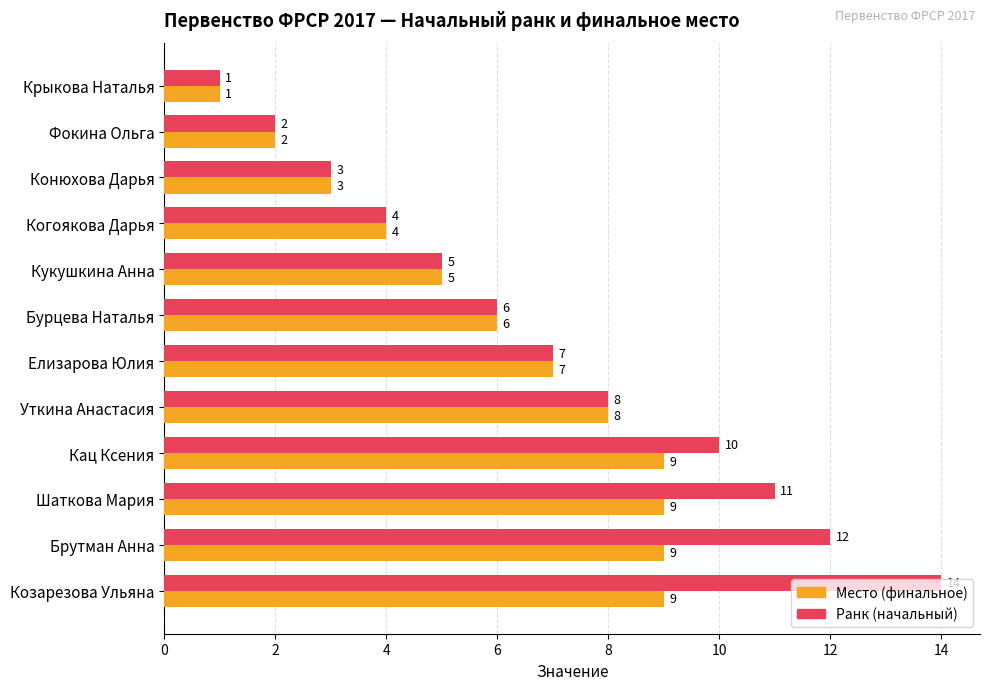

What is the difference between the maximum and minimum values in the Место (финальное) series?

8